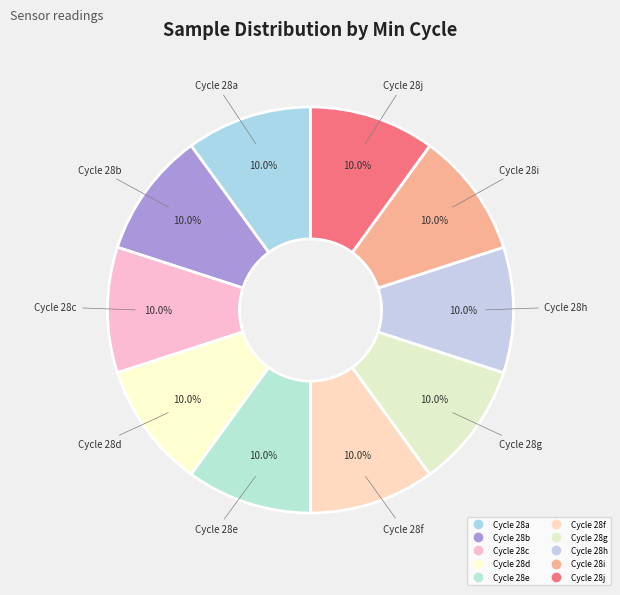

Count the number of slices in the pie.

10